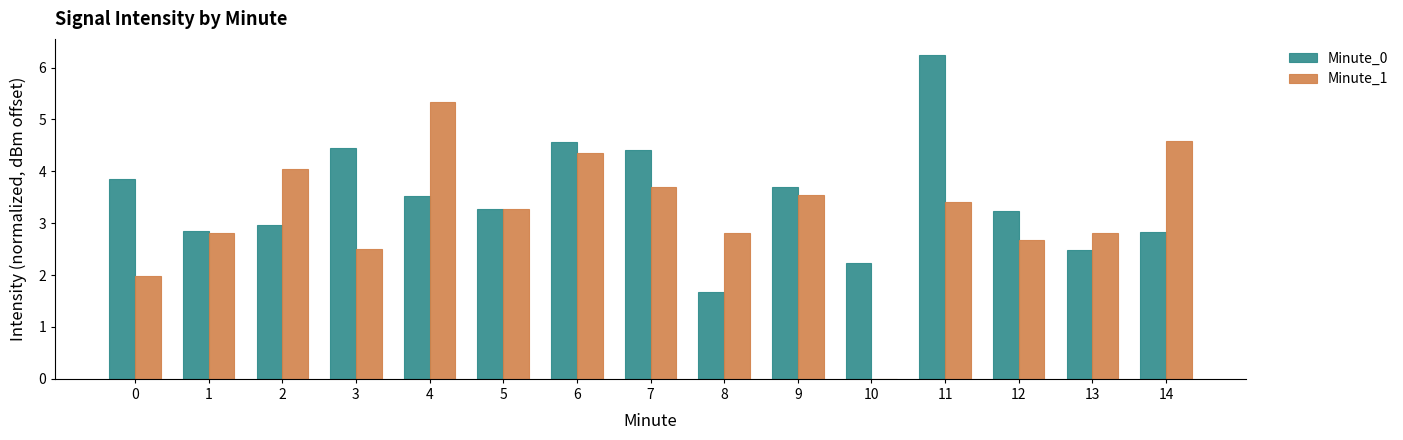

What is the highest value of the Minute_0 series?

6.2